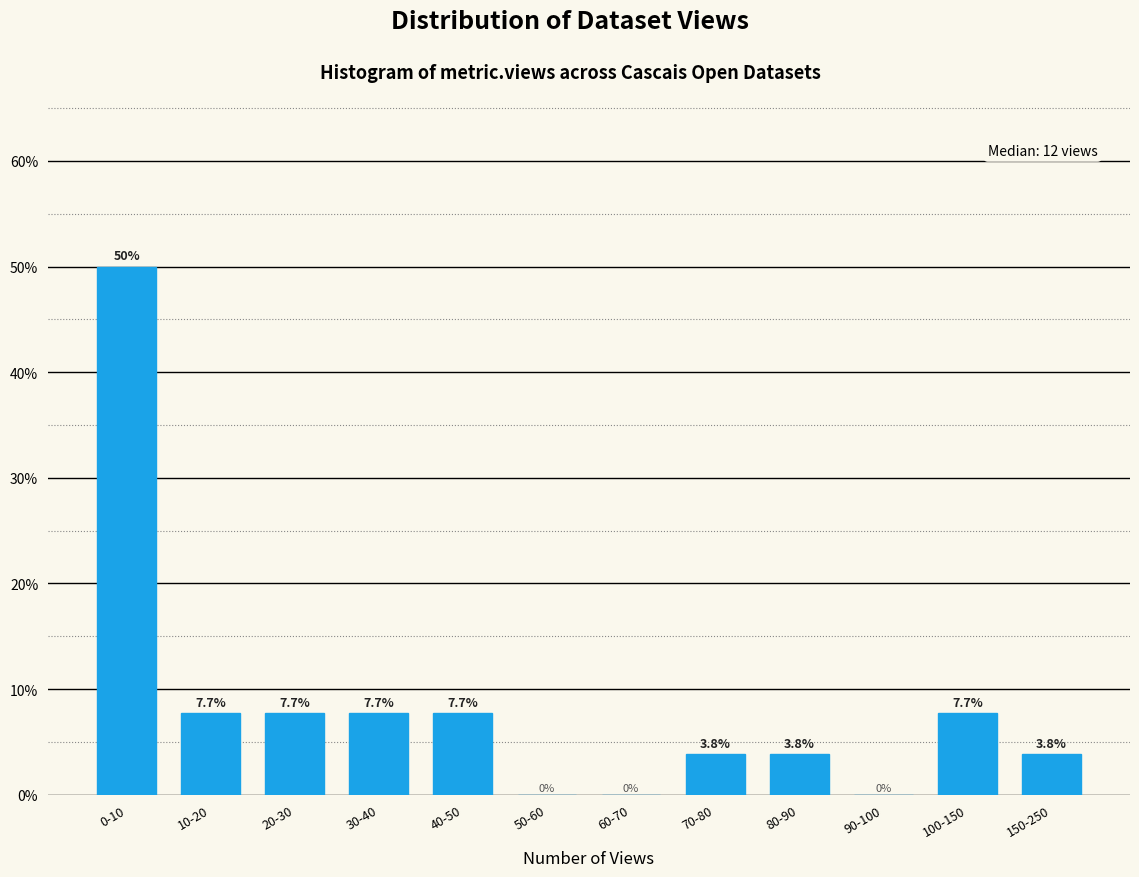

Reading right to left, list all the values displayed in this chart.

150-250=3.8	100-150=7.7	90-100=0.0	80-90=3.8	70-80=3.8	60-70=0.0	50-60=0.0	40-50=7.7	30-40=7.7	20-30=7.7	10-20=7.7	0-10=50.0